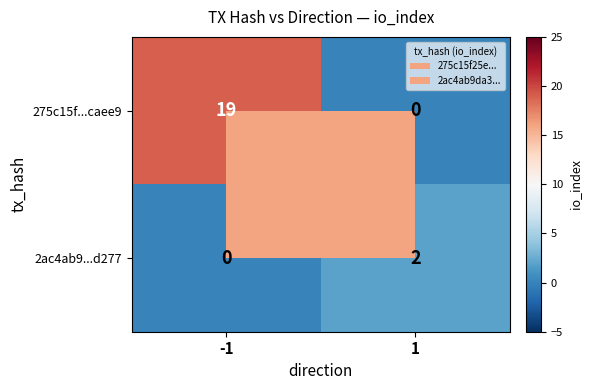

Which series has the widest spread of values?

275c15f...caee9